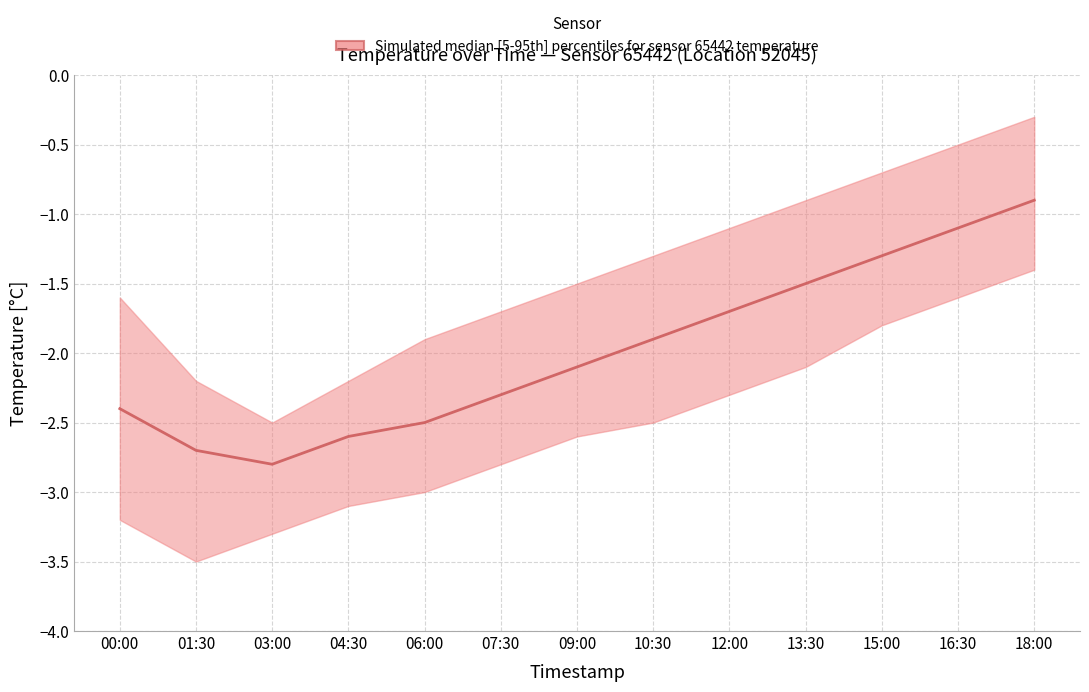

True or false: temperature_median and temperature_lower intersect in this chart.

False